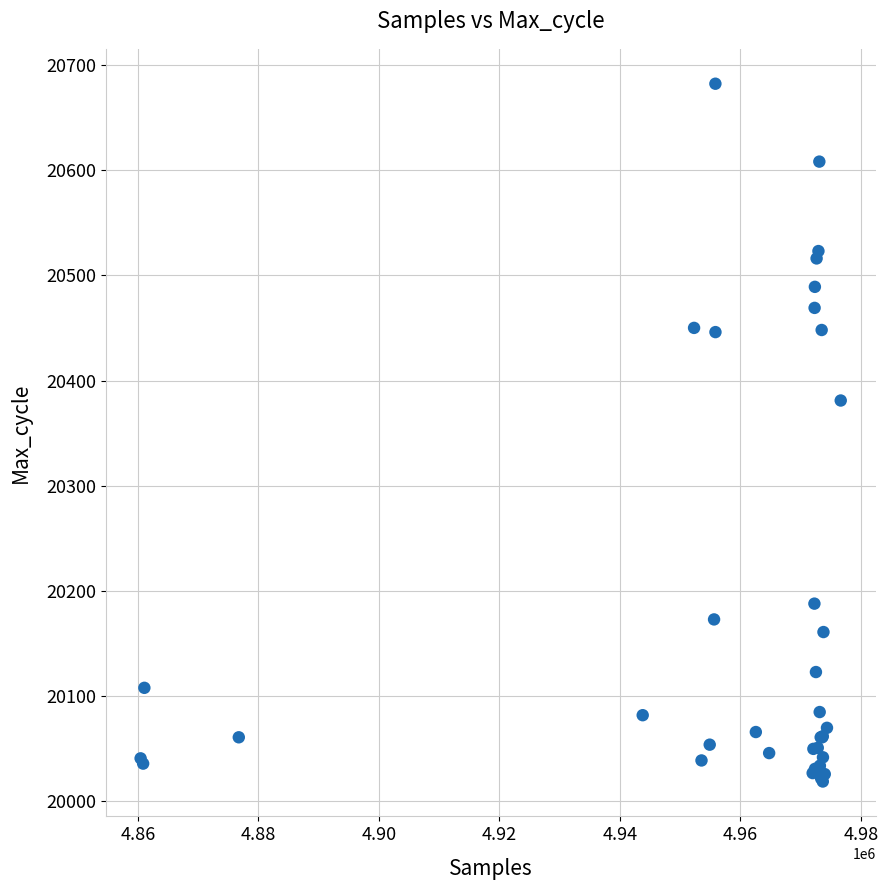

What Y value in the scatter plot is closest to 20350?

20381